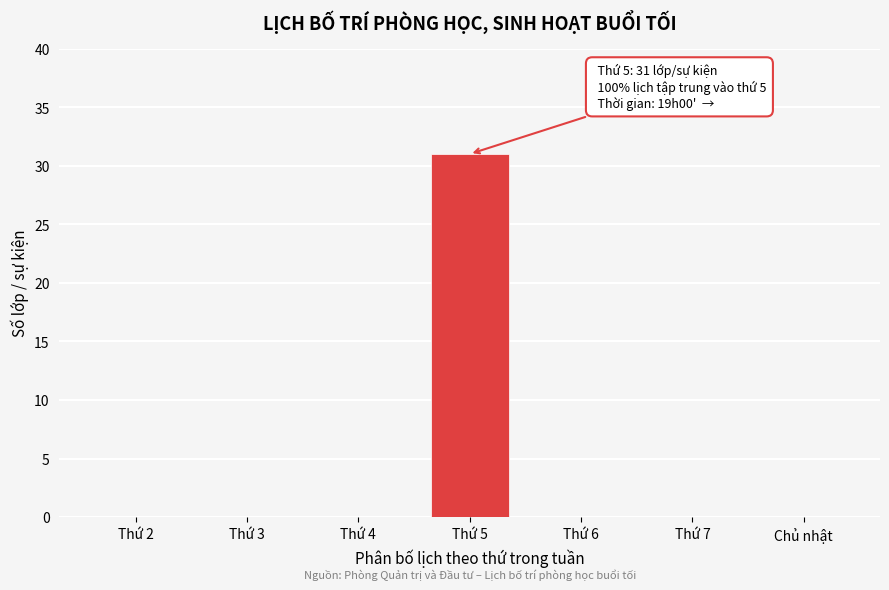

Reading left to right, what are all the values shown in this chart?

Thứ 2=0	Thứ 3=0	Thứ 4=0	Thứ 5=31	Thứ 6=0	Thứ 7=0	Chủ nhật=0